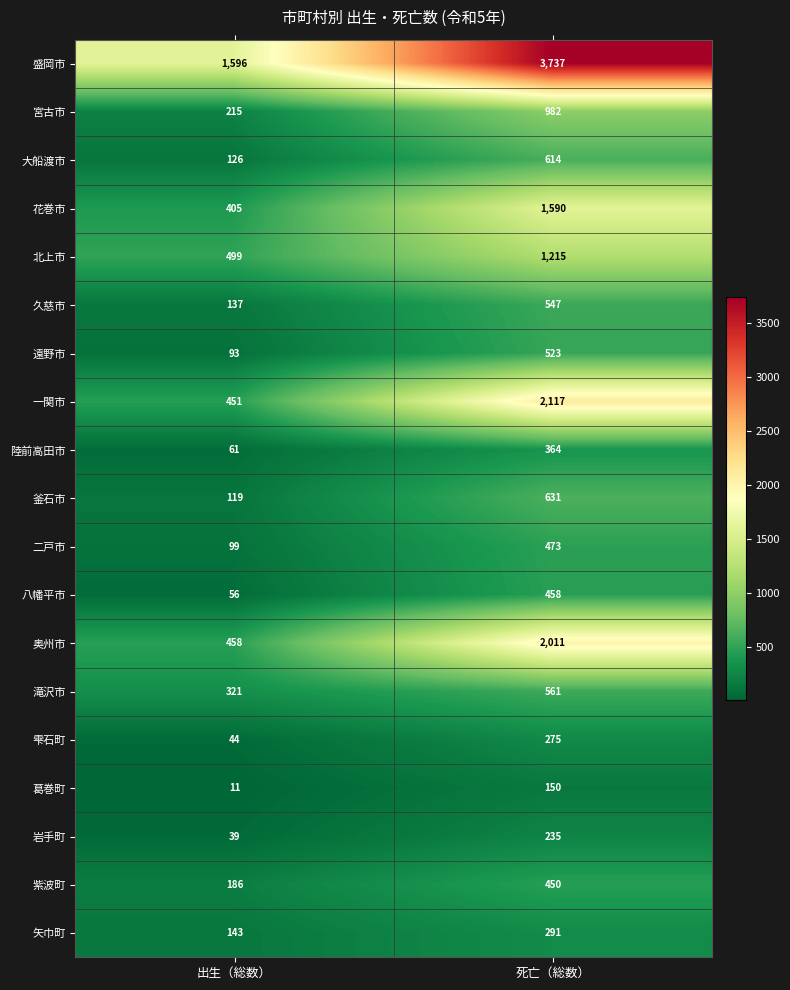

At how many categories does at least one series exceed 2500?

1